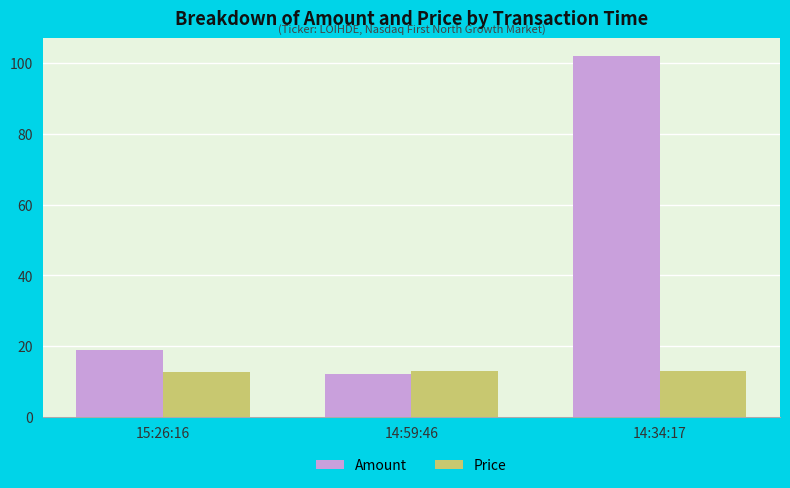

Rank the series at 15:26:16 from highest to lowest value.

Amount, Price